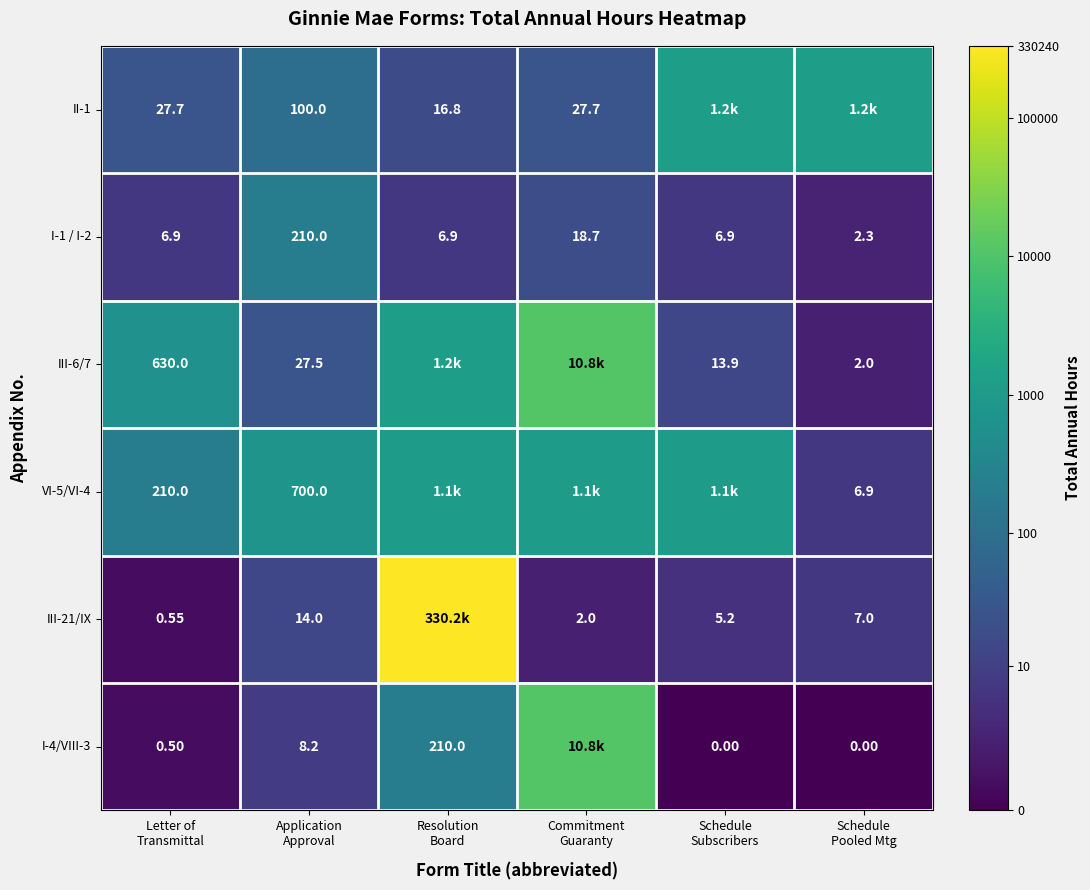

Rank the categories by VI-5/VI-4 value from lowest to highest.

Schedule Pooled Mtg, Letter of Transmittal, Application Approval, Resolution Board, Commitment Guaranty, Schedule Subscribers